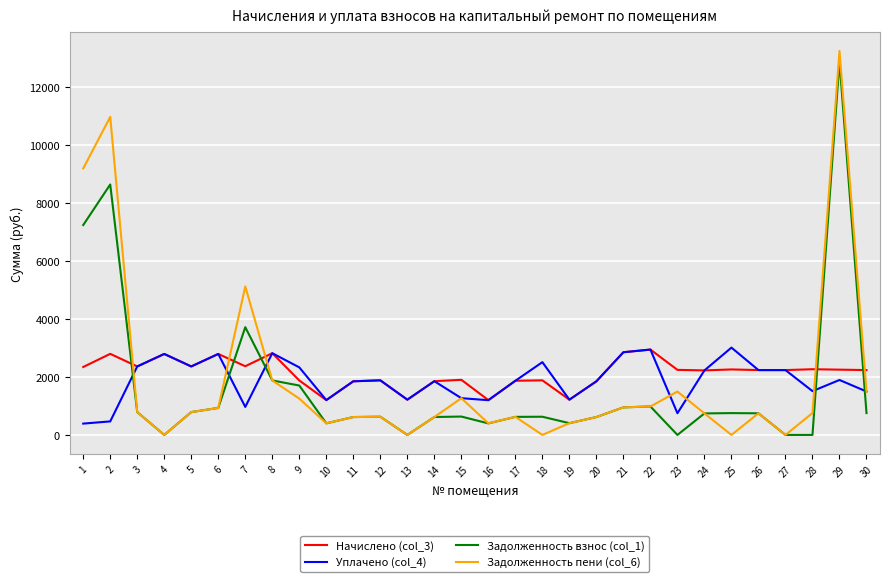

Does the chart have visible grid lines?

Yes